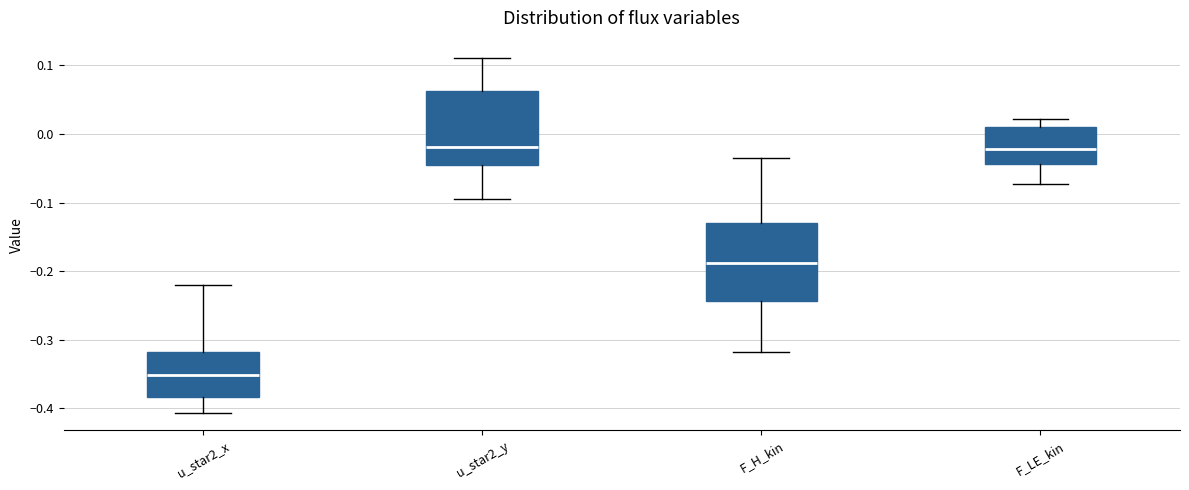

Reading left to right, transcribe this box plot: for each box, give where its median line is, the range the box spans, and where its two whiskers end, as read against the y-axis. The values are not printed on the chart, so give them approximately, as read against the axis.

u_star2_x: median -0.35, box -0.38 to -0.32, whiskers -0.41 to -0.22
u_star2_y: median -0.02, box -0.05 to 0.06, whiskers -0.09 to 0.11
F_H_kin: median -0.19, box -0.24 to -0.13, whiskers -0.32 to -0.03
F_LE_kin: median -0.02, box -0.04 to 0.01, whiskers -0.07 to 0.02